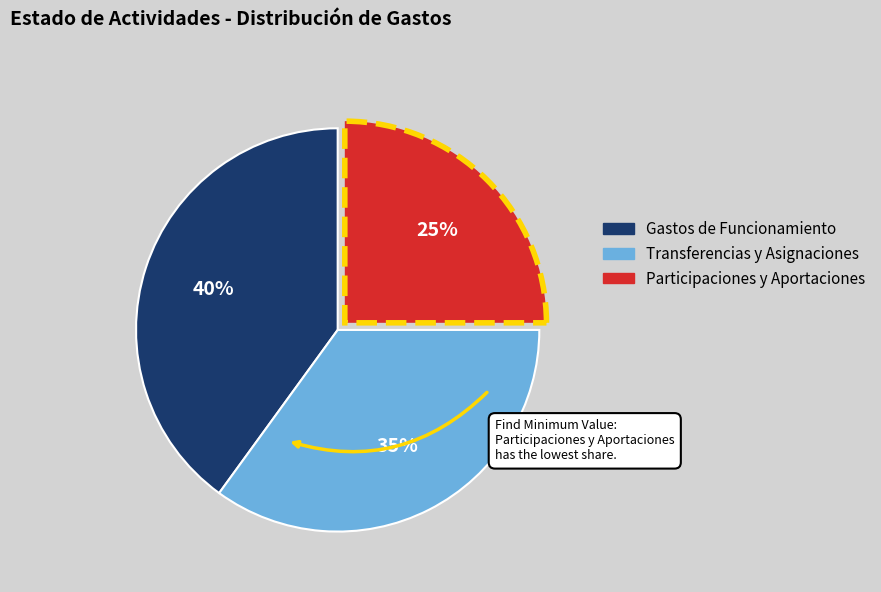

To the nearest percent, what is the difference between the largest and smallest slice percentages?

15%